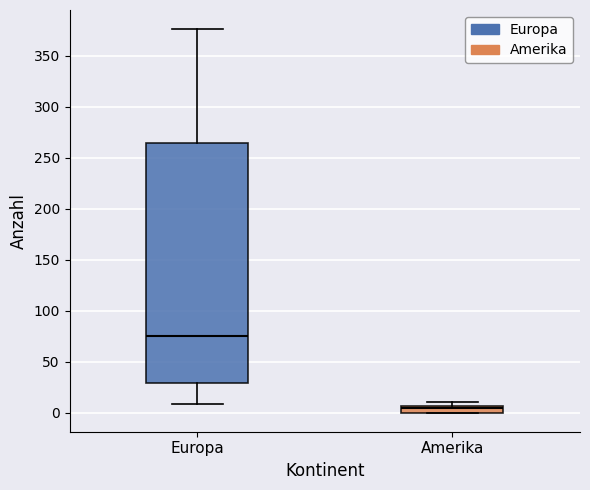

Which box's median line is the lowest?

Amerika